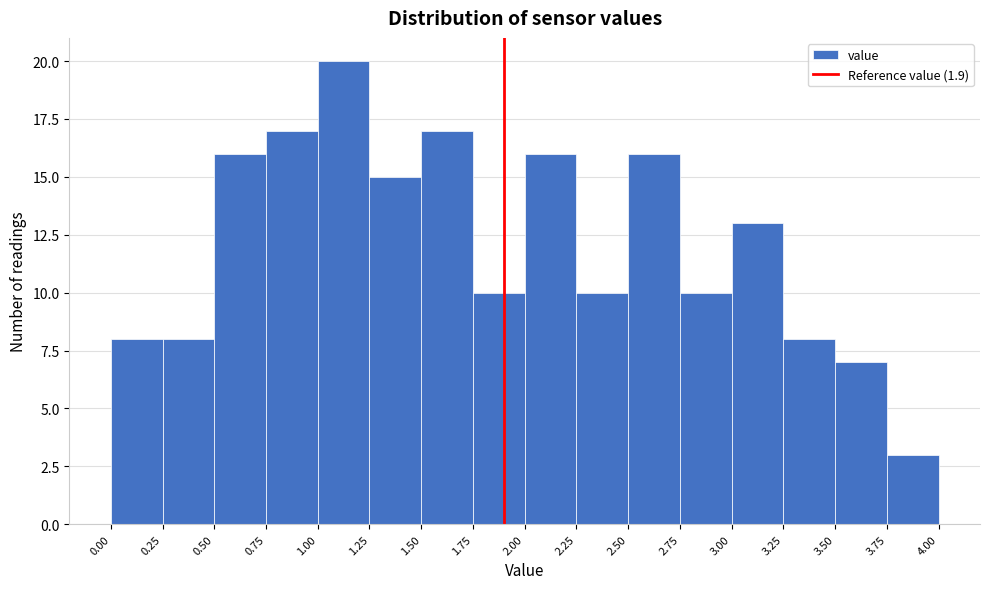

How tall is the bar that spans 0.00 to 0.25 on the x-axis? The values are not printed on the chart, so give them approximately, as read against the axis.

8